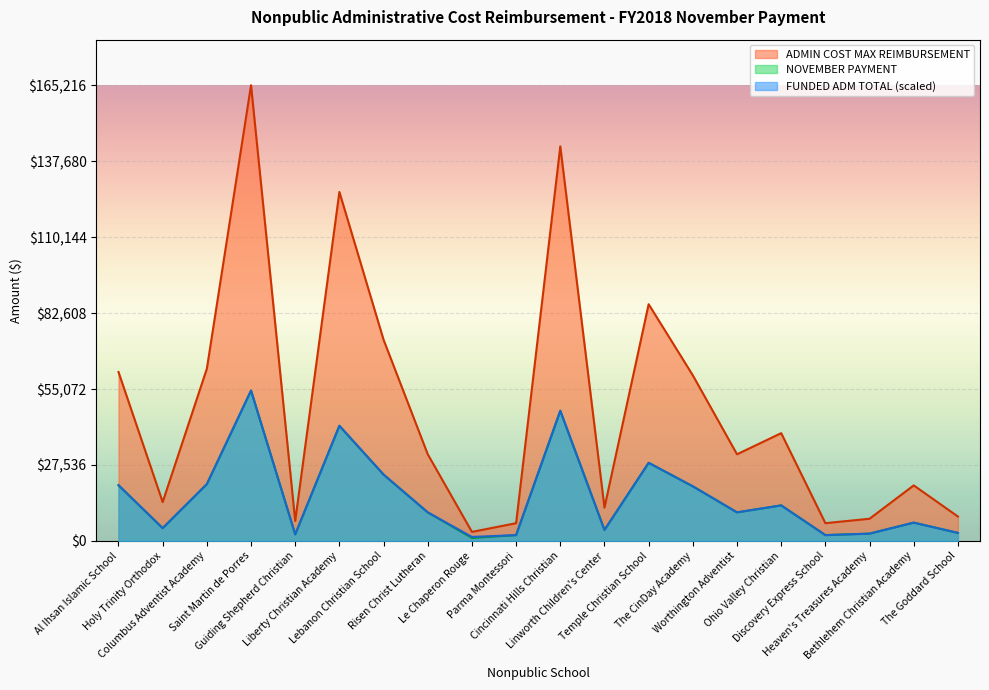

Reading left to right, what are all the values shown in this chart?

FUNDED ADM TOTAL: Al Ihsan Islamic School=20212.7	Holy Trinity Orthodox=4654.3	Columbus Adventist Academy=20611.7	Saint Martin de Porres=54521.2	Guiding Shepherd Christian=2393.6	Liberty Christian Academy=41755.3	Lebanon Christian School=24069.1	Risen Christ Lutheran=10372.3	Le Chaperon Rouge=1462.8	Parma Montessori=2127.7	Cincinnati Hills Christian=47207.4	Linworth Children's Center=3989.4	Temple Christian School=28324.4	The CinDay Academy=19813.8	Worthington Adventist=10372.3	Ohio Valley Christian=12898.9	Discovery Express School=2127.7	Heaven's Treasures Academy=2659.6	Bethlehem Christian Academy=6648.9	The Goddard School=2925.5
ADMIN COST MAX REIMBURSEMENT: Al Ihsan Islamic School=61250.7	Holy Trinity Orthodox=14103.8	Columbus Adventist Academy=62459.6	Saint Martin de Porres=165215.8	Guiding Shepherd Christian=7253.4	Liberty Christian Academy=126531.1	Lebanon Christian School=72936.7	Risen Christ Lutheran=31431.3	Le Chaperon Rouge=3288.7	Parma Montessori=6447.4	Cincinnati Hills Christian=143052.7	Linworth Children's Center=12089.0	Temple Christian School=85831.6	The CinDay Academy=60041.8	Worthington Adventist=31431.3	Ohio Valley Christian=39087.6	Discovery Express School=6447.4	Heaven's Treasures Academy=8059.3	Bethlehem Christian Academy=20148.3	The Goddard School=8865.2
NOVEMBER PAYMENT: Al Ihsan Islamic School=20212.7	Holy Trinity Orthodox=4654.2	Columbus Adventist Academy=20611.7	Saint Martin de Porres=54521.2	Guiding Shepherd Christian=2393.6	Liberty Christian Academy=41755.3	Lebanon Christian School=24069.1	Risen Christ Lutheran=10372.3	Le Chaperon Rouge=1085.2	Parma Montessori=2127.7	Cincinnati Hills Christian=47207.4	Linworth Children's Center=3989.4	Temple Christian School=28324.4	The CinDay Academy=19813.8	Worthington Adventist=10372.3	Ohio Valley Christian=12898.9	Discovery Express School=2127.7	Heaven's Treasures Academy=2659.6	Bethlehem Christian Academy=6648.9	The Goddard School=2925.5